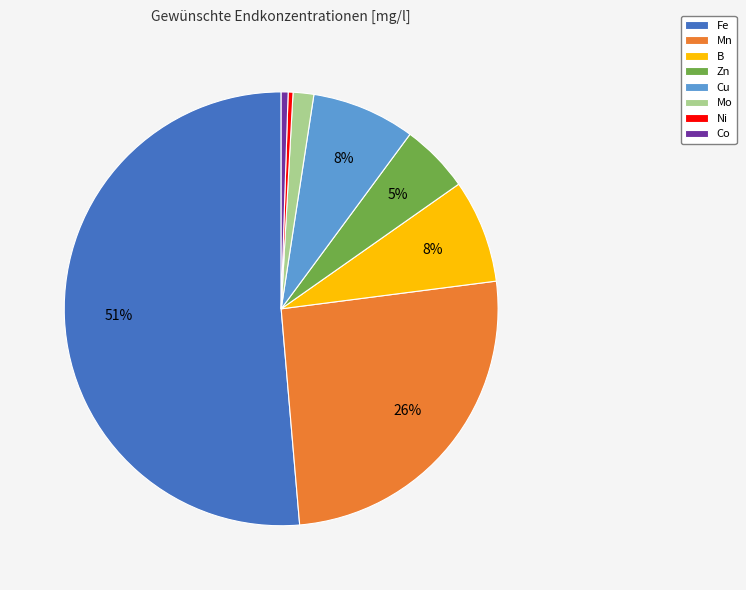

Do Co and Cu together represent more than half of the pie?

No